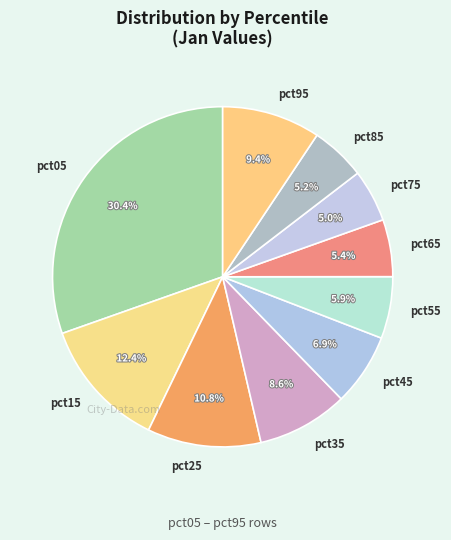

Which has a higher value, pct25 or pct75?

pct25